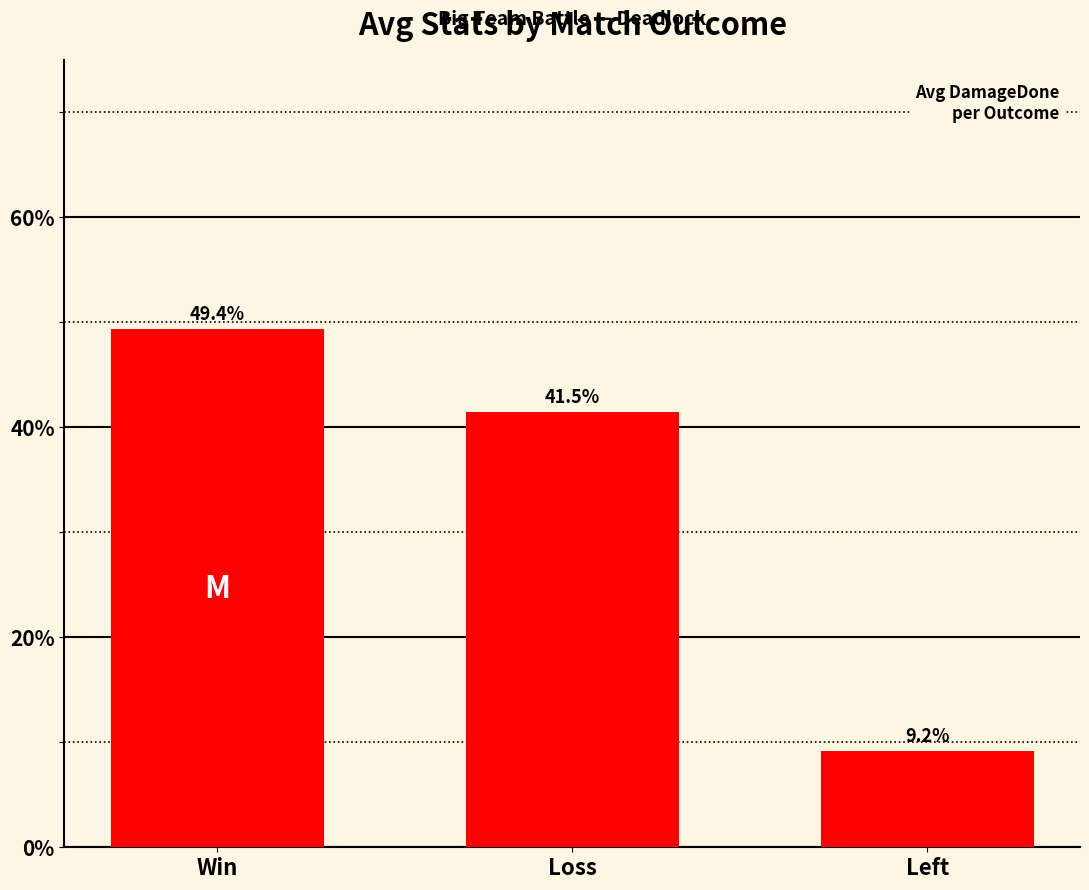

Where is the data nearest to the value 29?

Loss